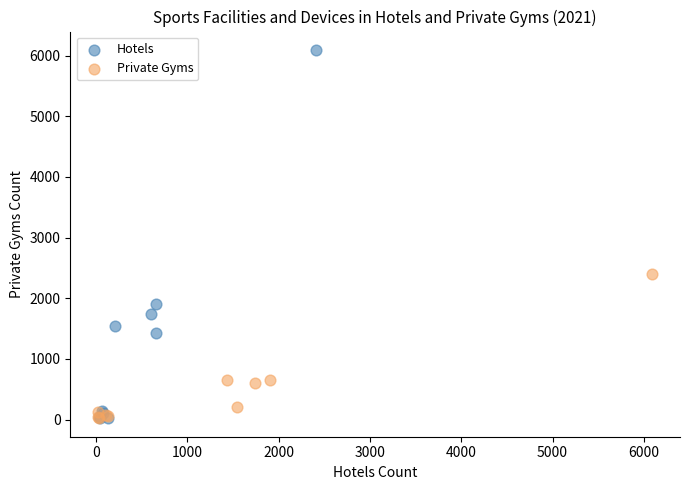

Which series contains the highest Y value?

Hotels